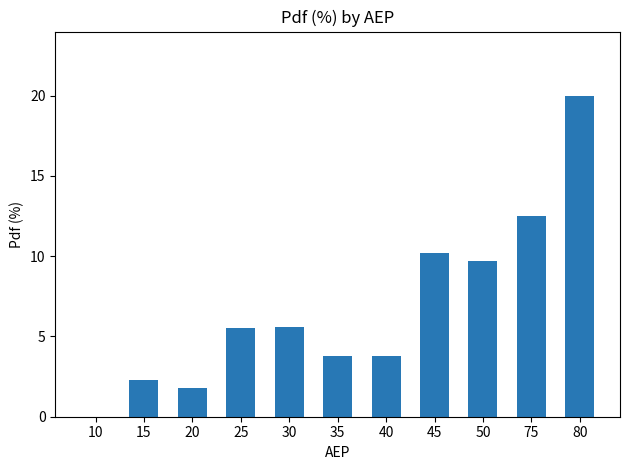

The chart shows a value of 1.9 at 35. True or false?

False